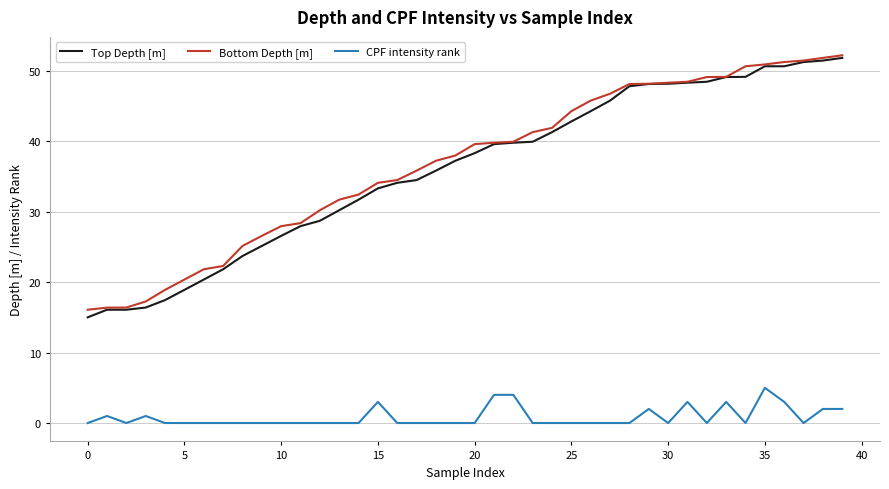

What is the maximum value shown in the chart?

52.2